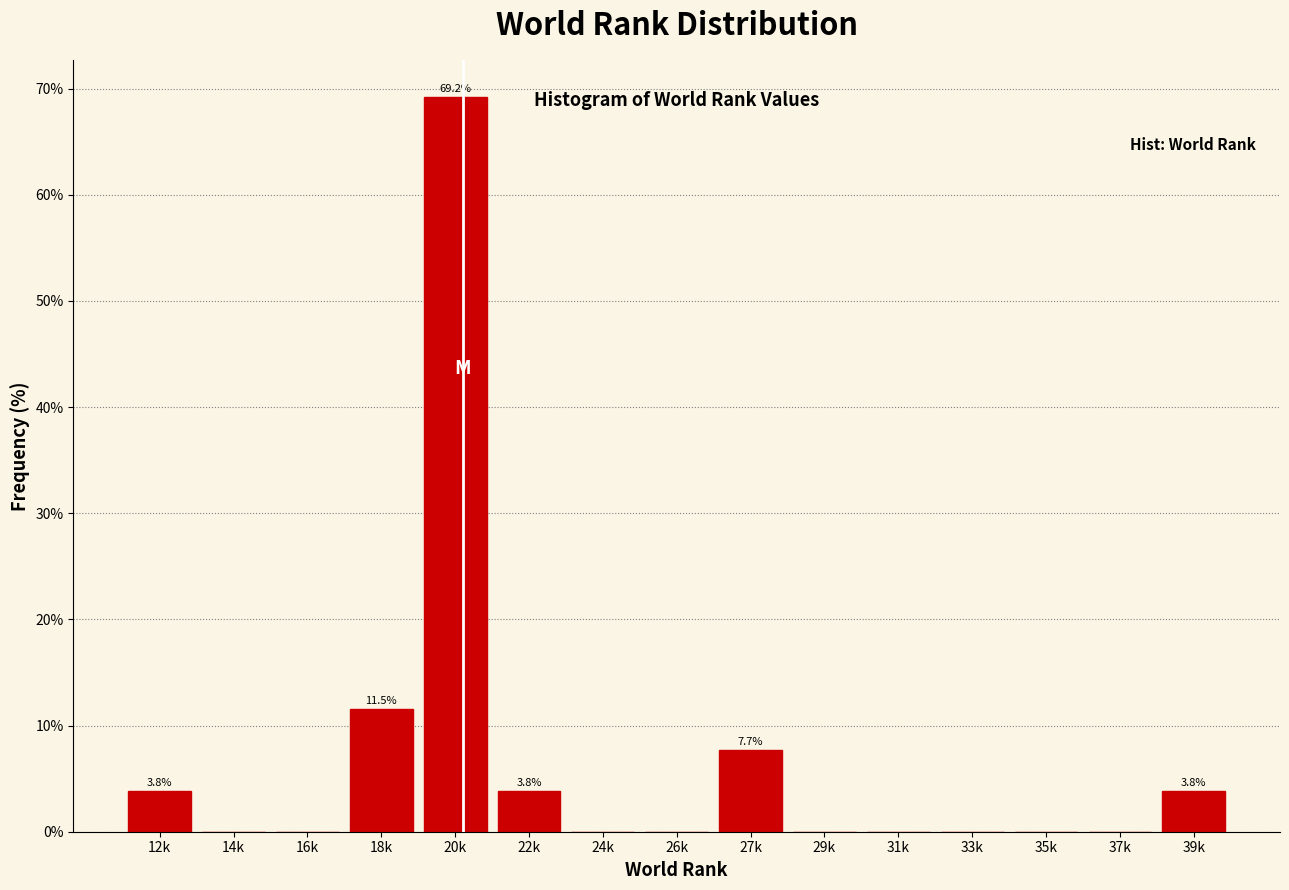

Reading left to right, list all the values displayed in this chart.

12k=3.8	14k=0.0	16k=0.0	18k=11.5	20k=69.2	22k=3.8	24k=0.0	26k=0.0	27k=7.7	29k=0.0	31k=0.0	33k=0.0	35k=0.0	37k=0.0	39k=3.8